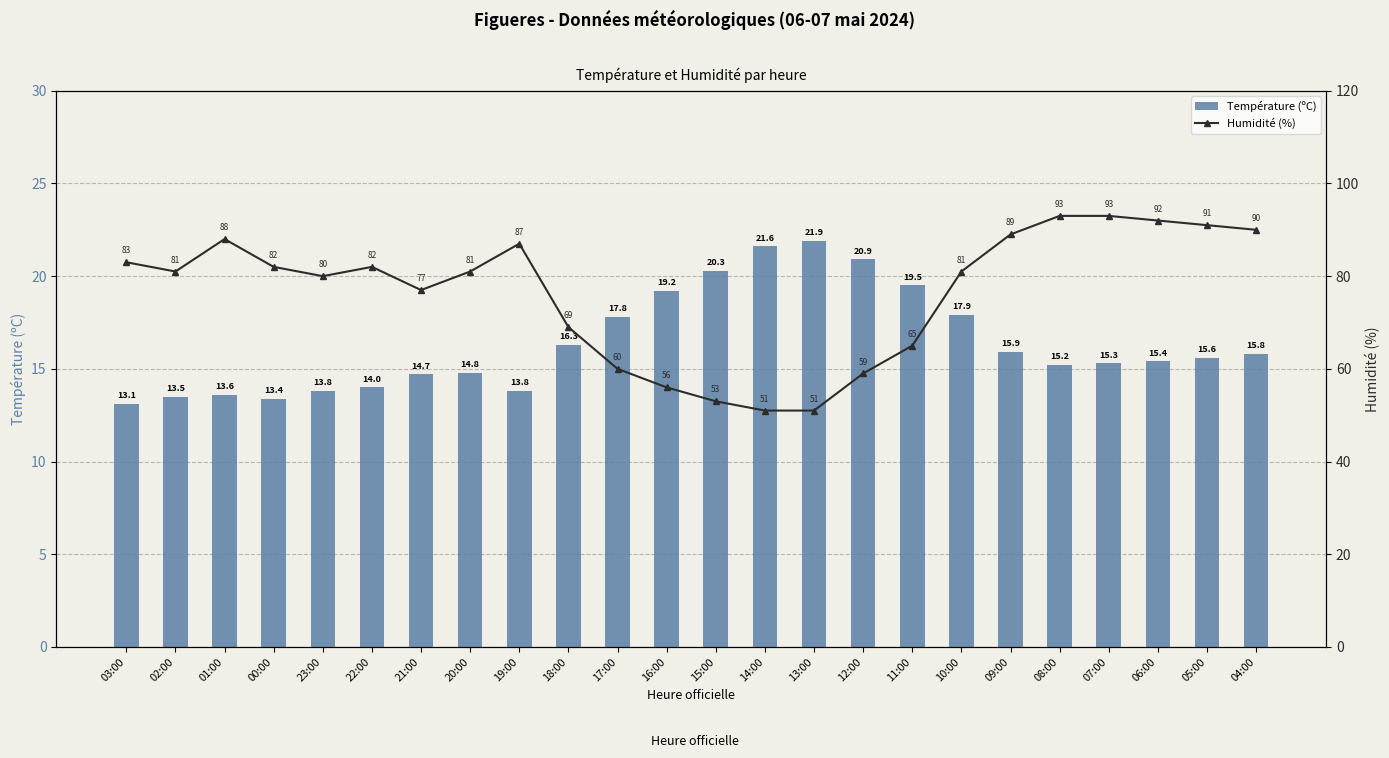

What is the difference between the maximum and minimum values in the Température (ºC) series?

8.8